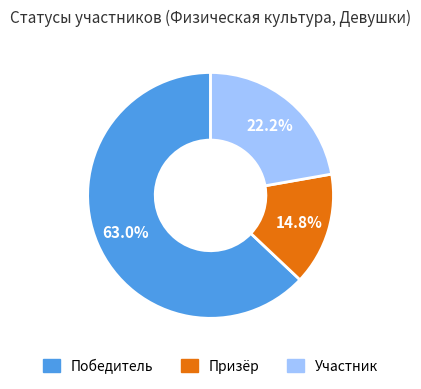

Combined, what portion of the pie is Призёр and Победитель?

77.8%